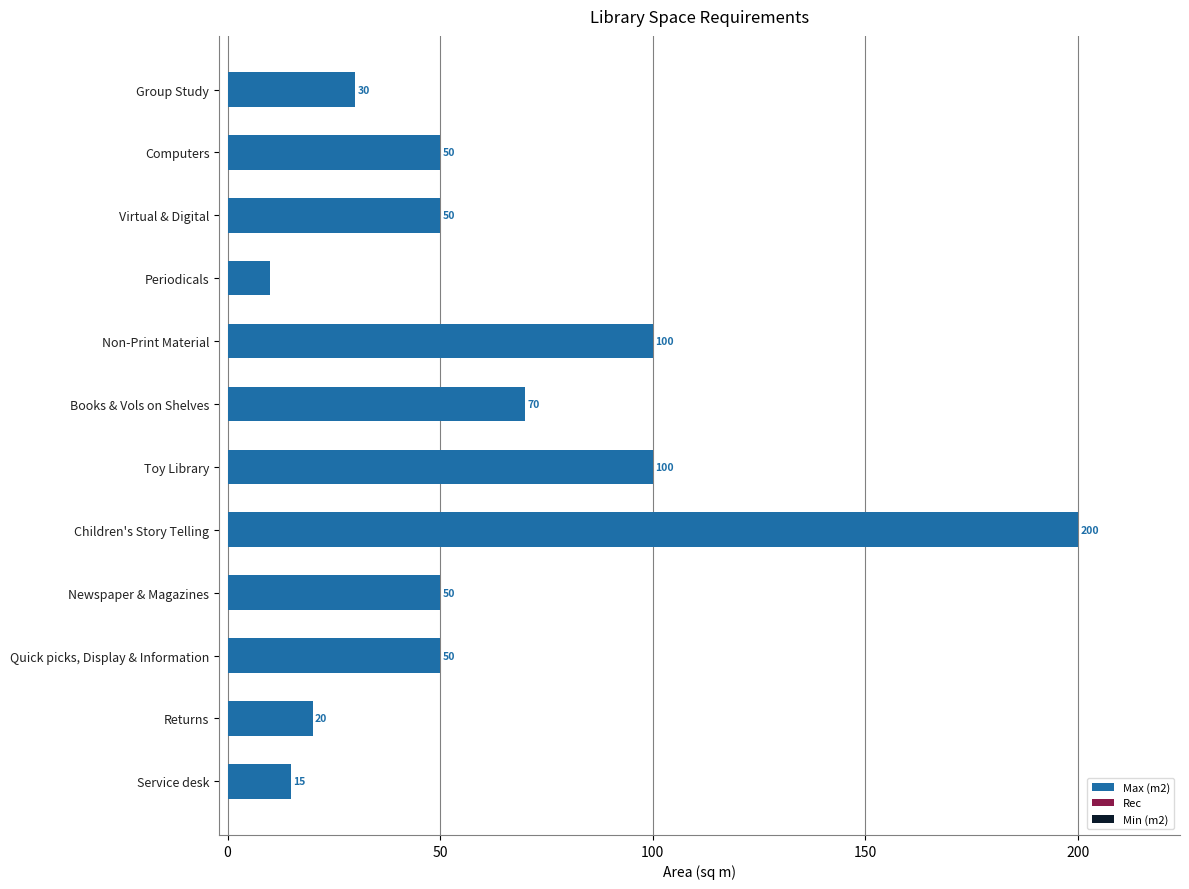

What is the greatest value displayed?

200.0